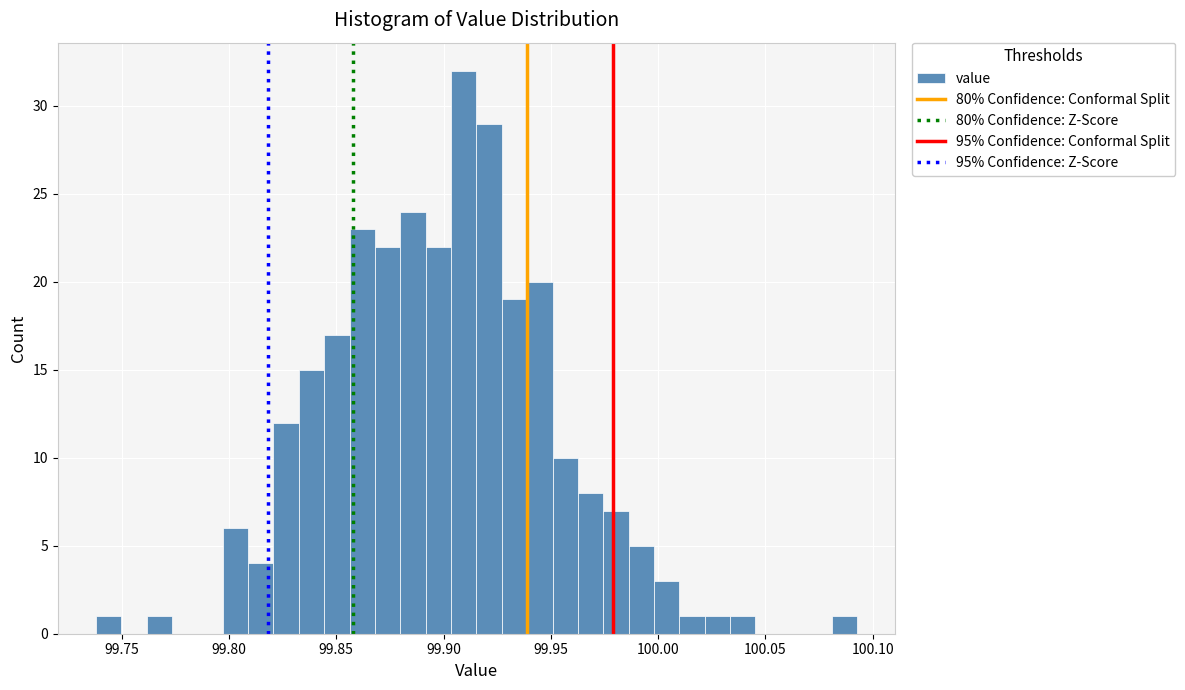

Around what value on the x-axis is the tallest bar? Give the approximate position of its centre, as read against the axis.

99.910